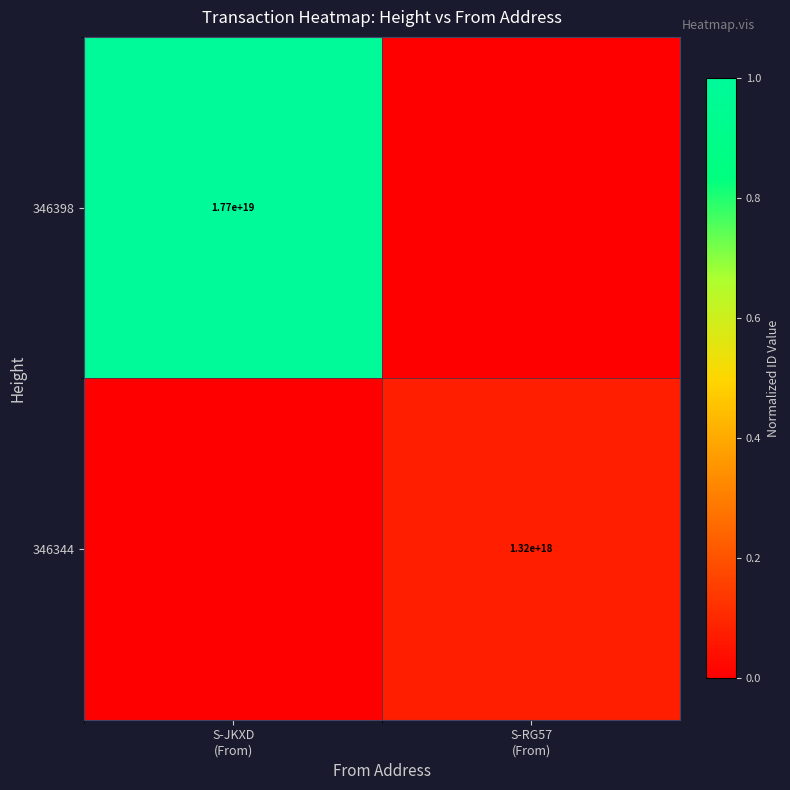

At which category is the sum across all series the highest?

S-JKXD
(From)